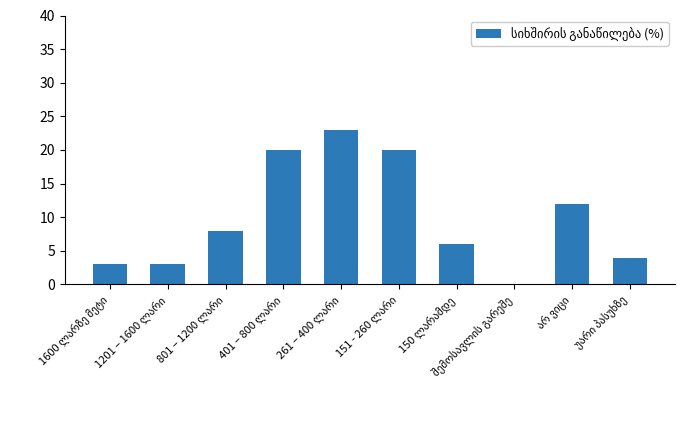

How many distinct data groups are displayed?

1